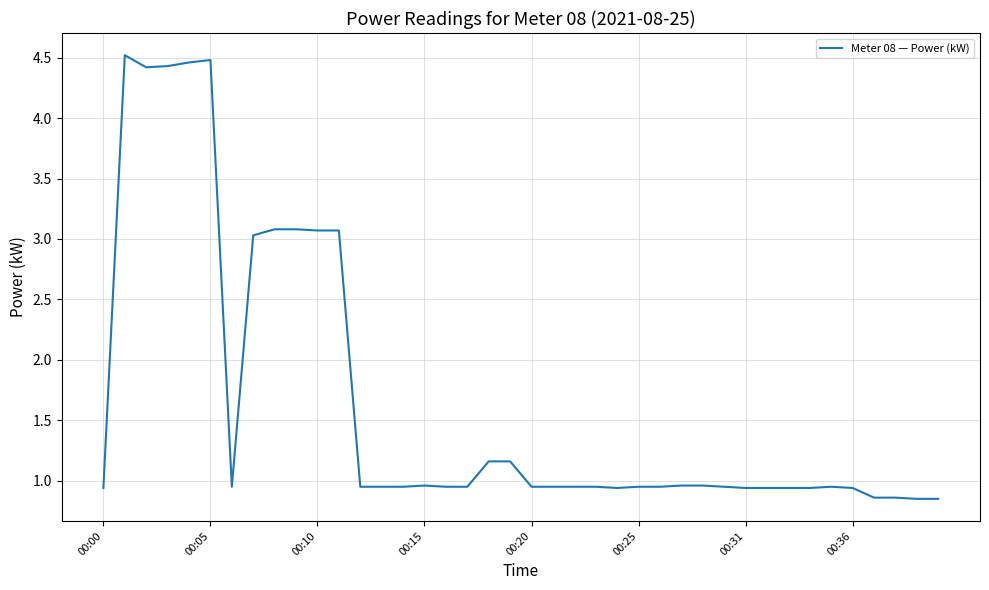

Does the chart have visible grid lines?

Yes